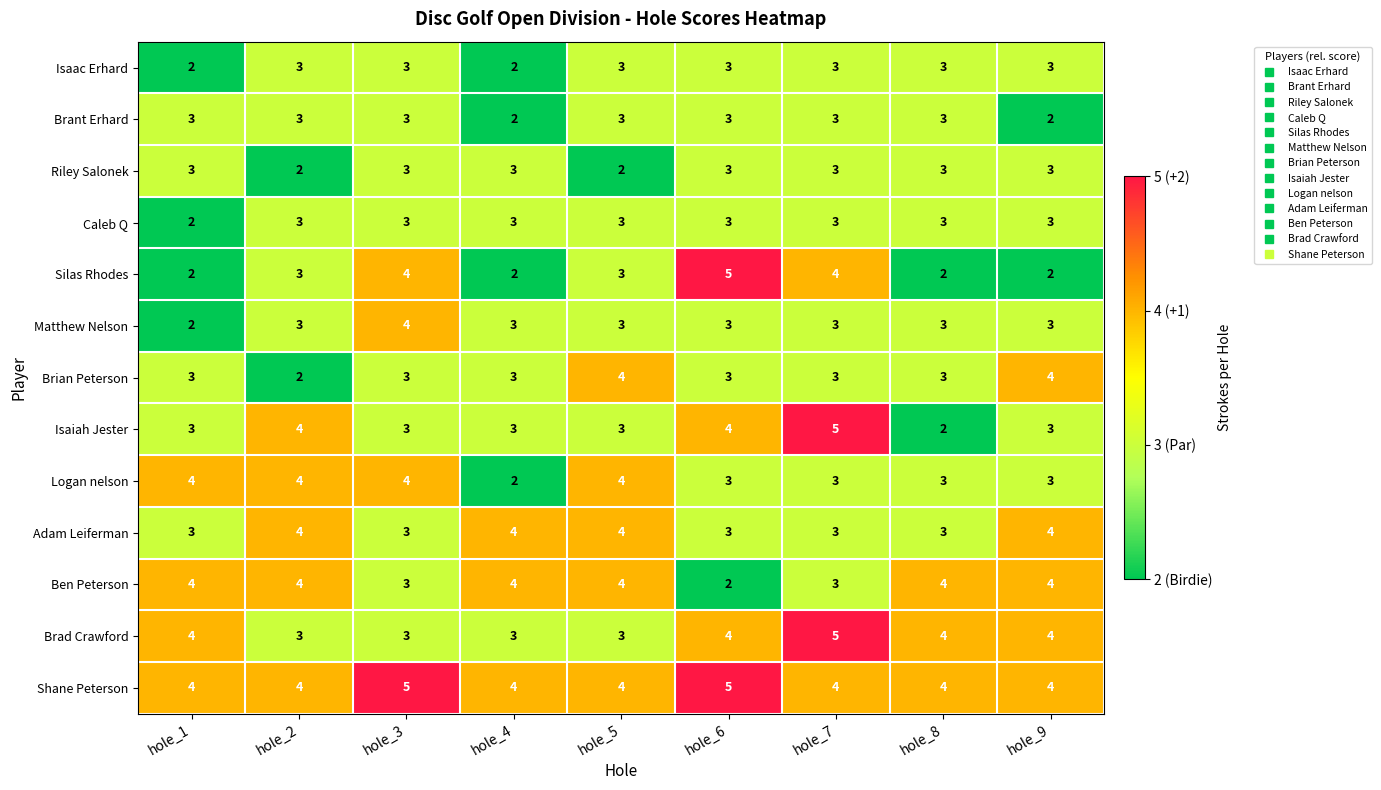

What value does the Adam Leiferman series have at hole_2?

4